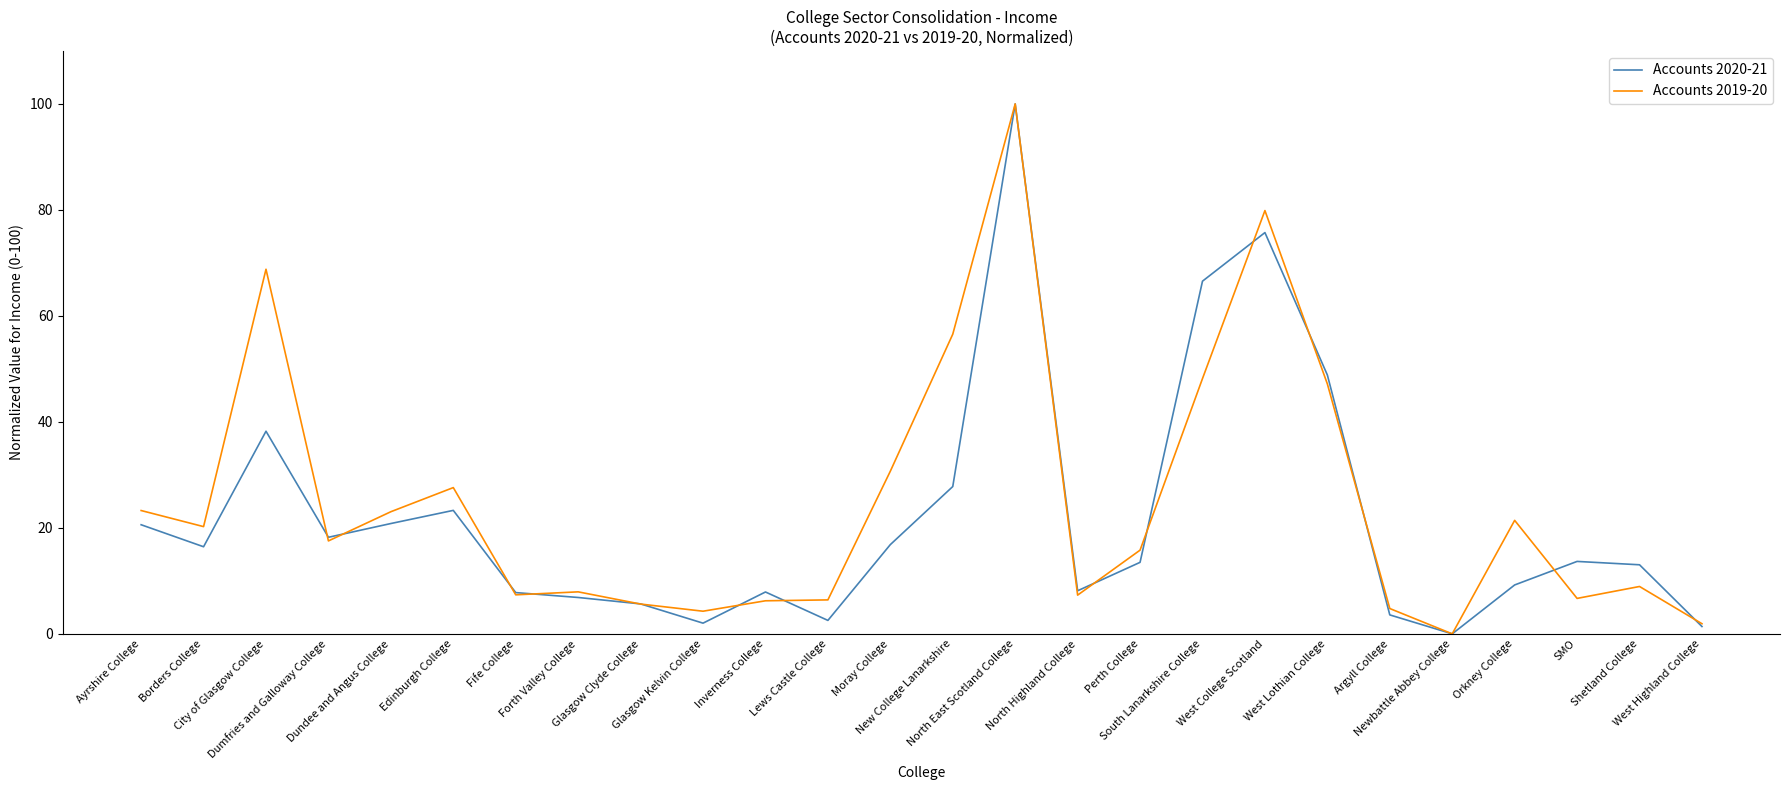

How many values in Accounts 2020-21 are above zero?

25